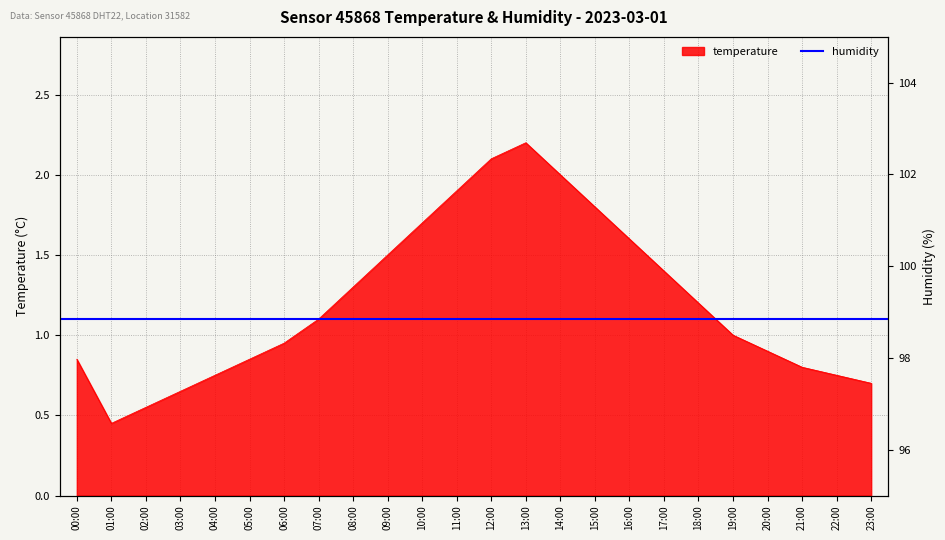

Where does the data first go above 1?

07:00